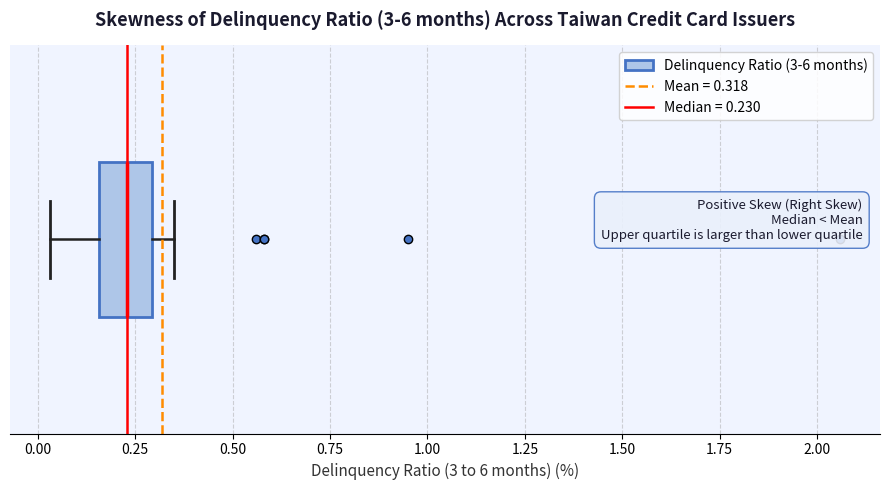

Transcribe this box plot: give where the median line is, the range the box spans, and where the two whiskers end, as read against the x-axis. The values are not printed on the chart, so give them approximately, as read against the axis.

median 0.25, box 0.15 to 0.30, whiskers 0.05 to 0.35